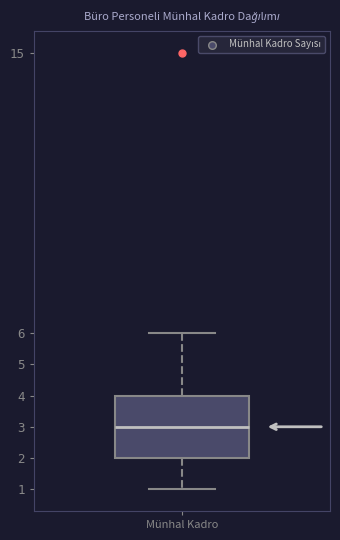

Read this box plot against the y-axis: the position of the median line, the range covered by the box, and the ends of both whiskers. The values are not printed on the chart, so give them approximately, as read against the axis.

median 3, box 2 to 4, whiskers 1 to 6